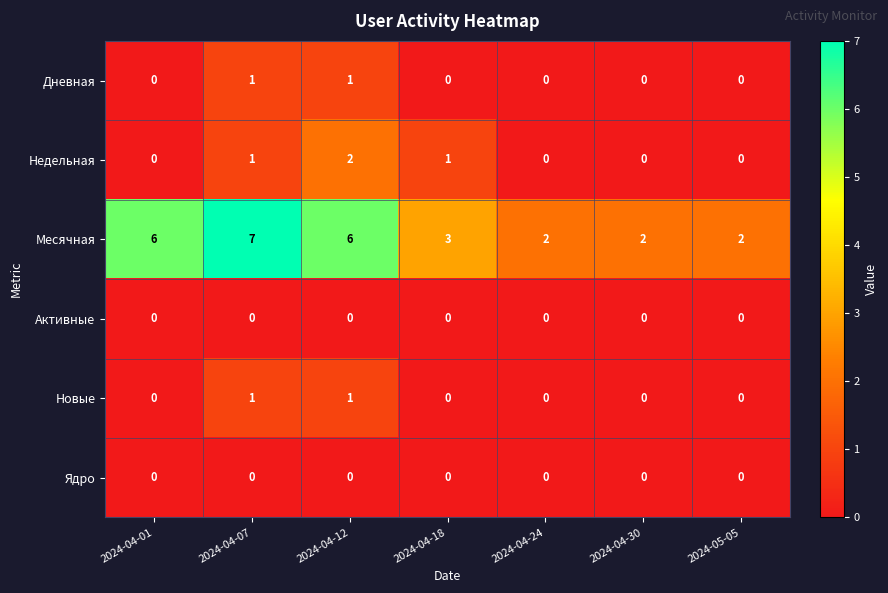

How many categories are shown in the chart?

7